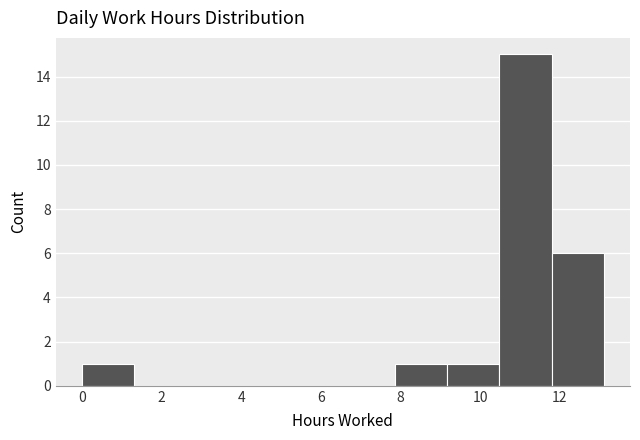

Which range on the x-axis has the tallest bar?

10.4 to 11.8